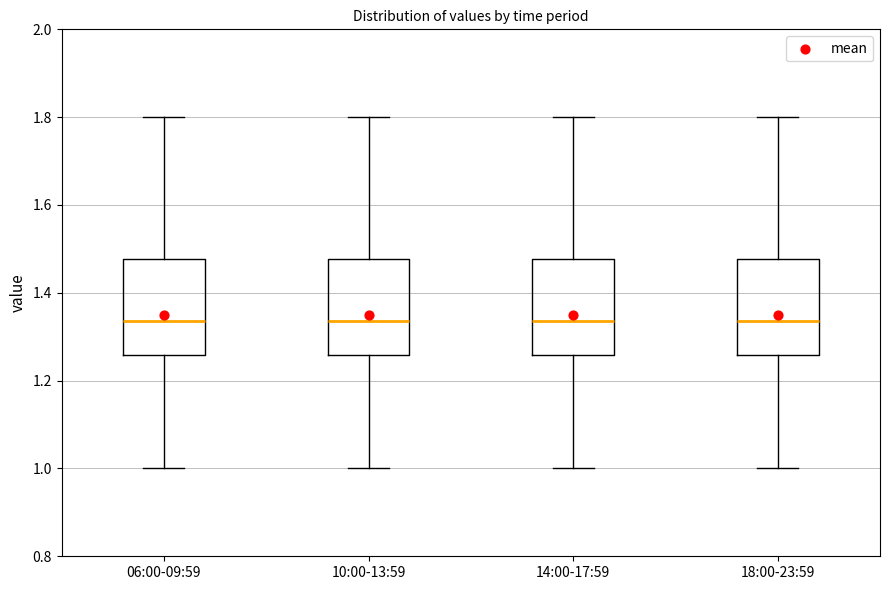

Reading left to right, read every box against the y-axis: the position of its median line, the range the box covers, and the ends of its whiskers. The values are not printed on the chart, so give them approximately, as read against the axis.

06:00-09:59: median 1.34, box 1.26 to 1.48, whiskers 1.00 to 1.80
10:00-13:59: median 1.34, box 1.26 to 1.48, whiskers 1.00 to 1.80
14:00-17:59: median 1.34, box 1.26 to 1.48, whiskers 1.00 to 1.80
18:00-23:59: median 1.34, box 1.26 to 1.48, whiskers 1.00 to 1.80